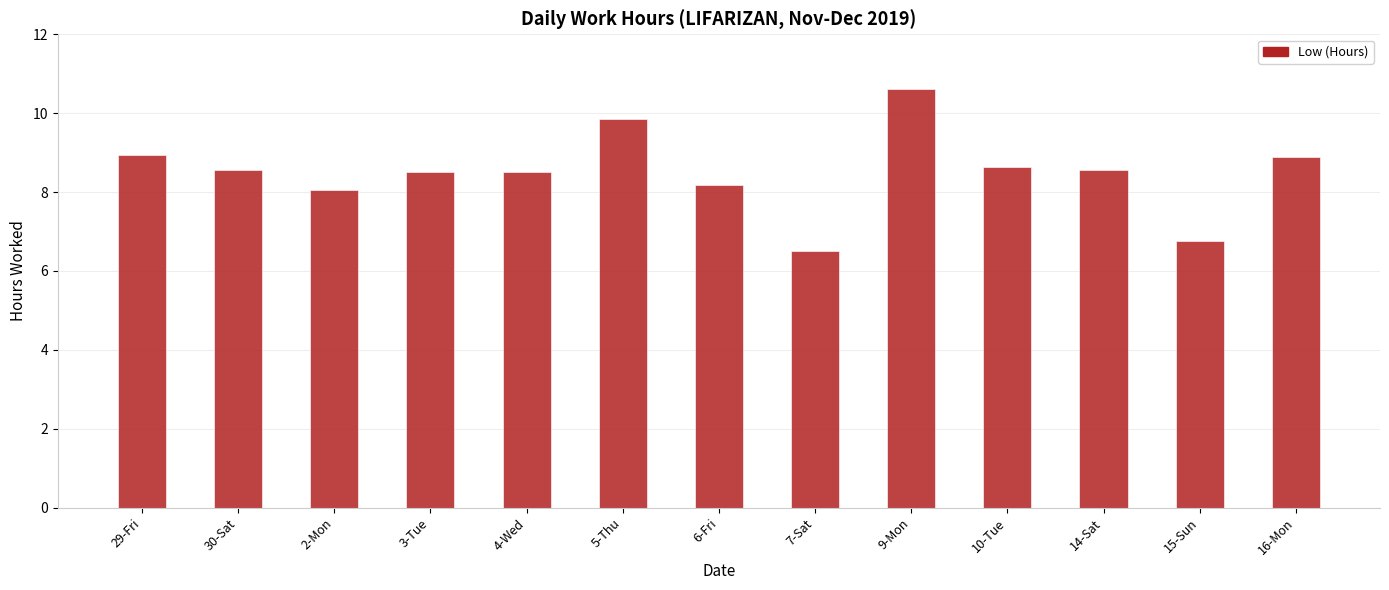

What is the label of the 6th bar from the right?

7-Sat